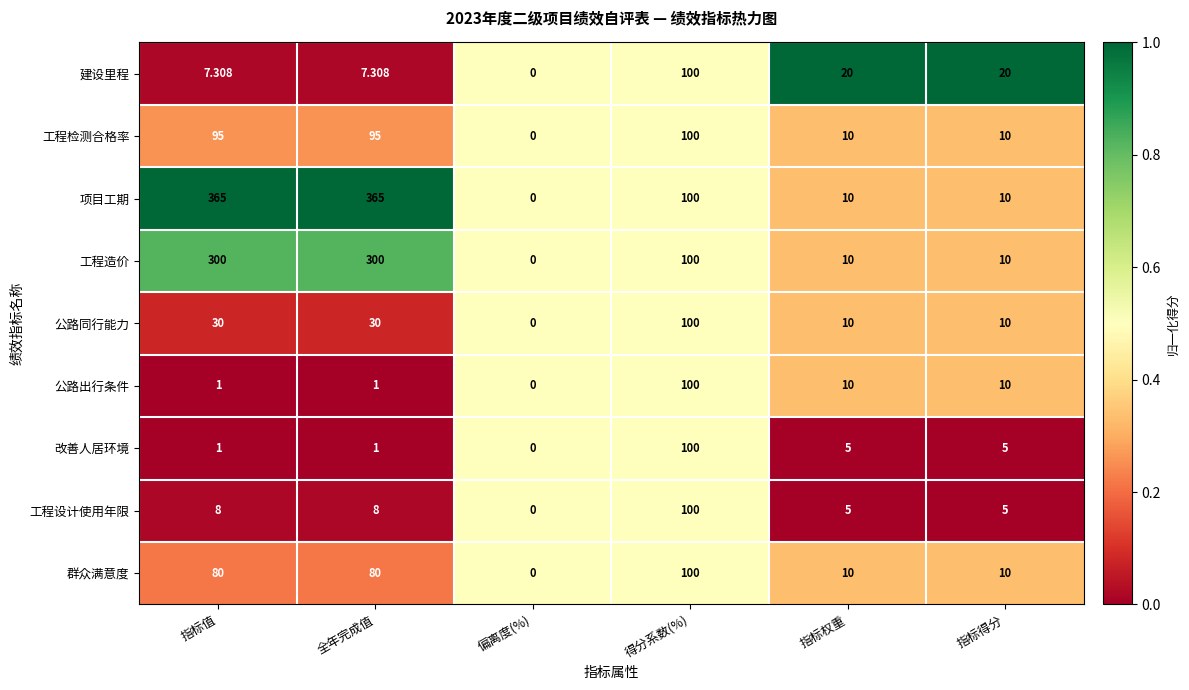

What is the difference between the highest and lowest values at 指标得分?

15.0